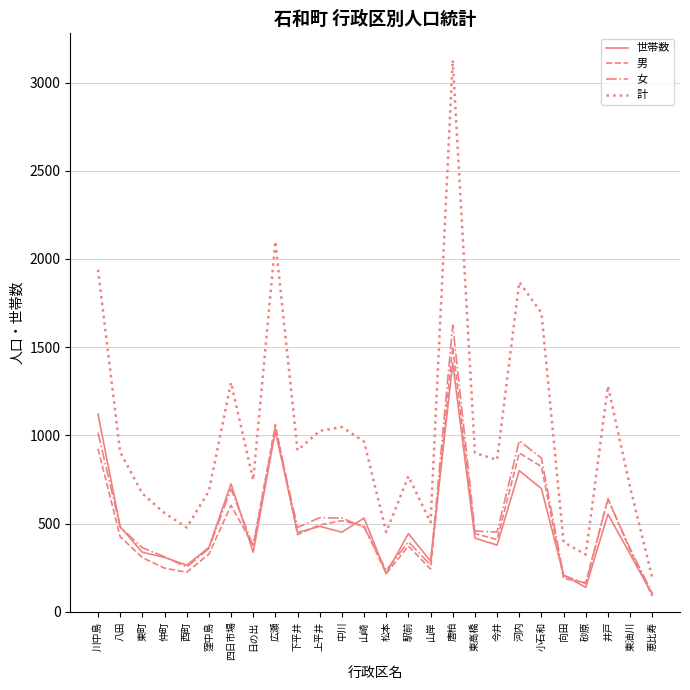

True or false: 計 and 女 cross at least once.

False